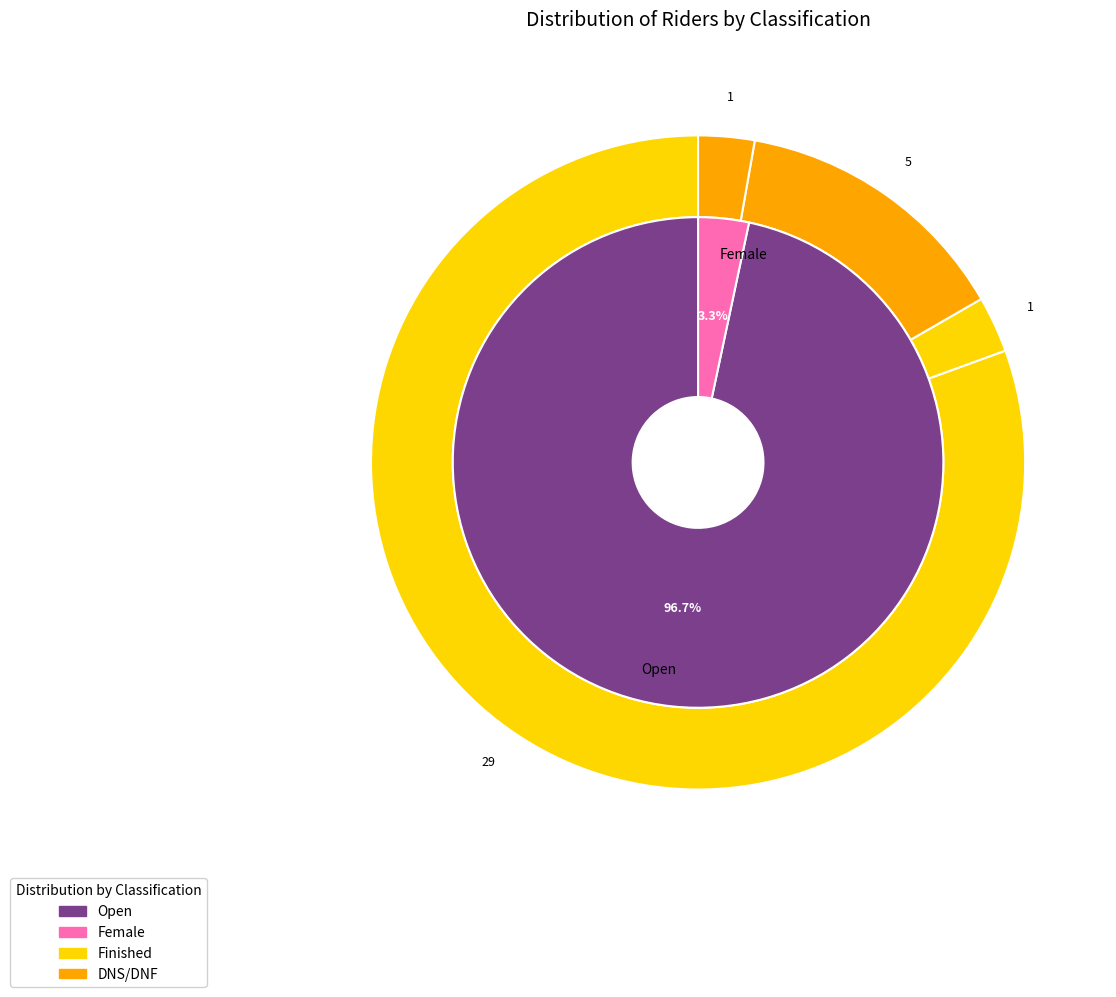

Between Female and Open, which is larger?

Open